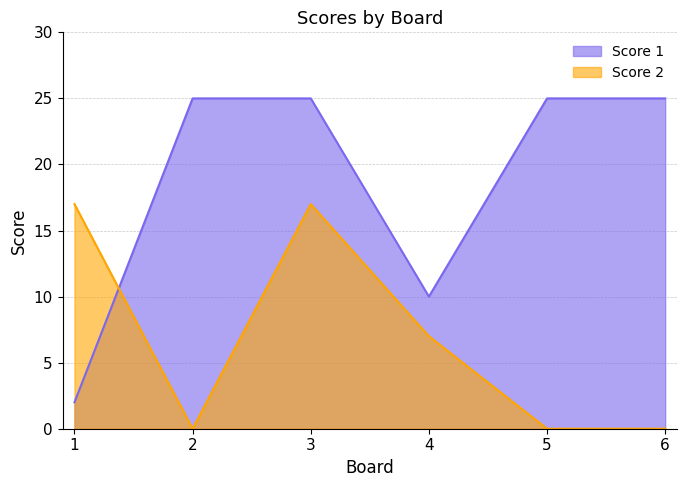

Where is Score 1 nearest to the value 13?

4